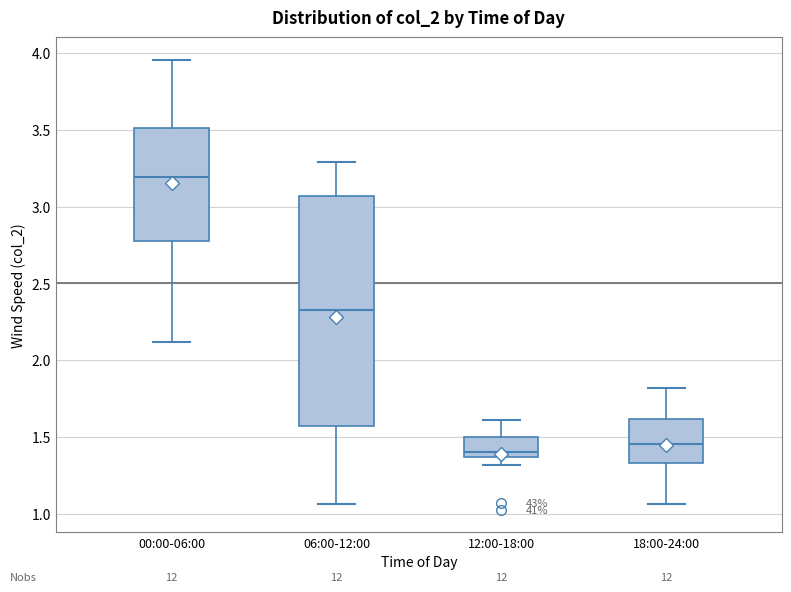

Which box is the tallest, from its lower edge to its upper edge?

06:00-12:00